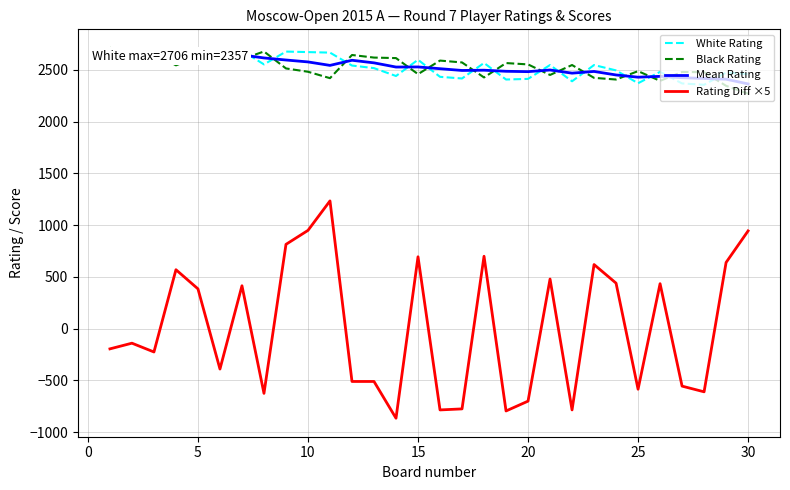

What is the total value across all series at 15?

8387.5